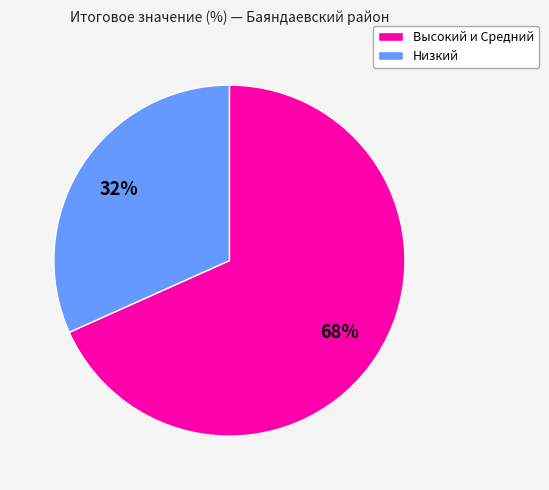

Does any single category account for the majority?

Yes